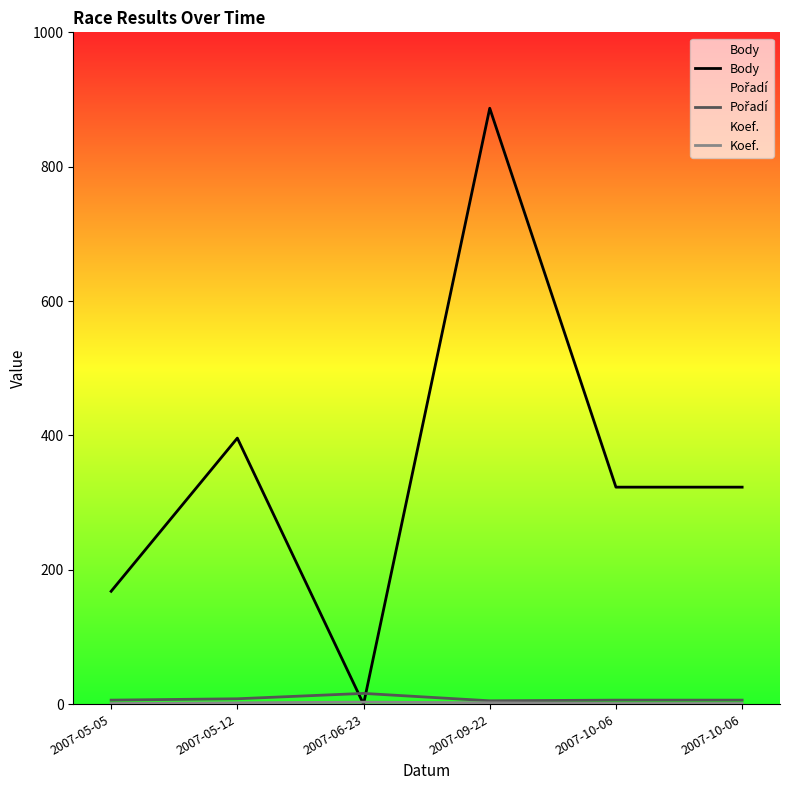

Reading left to right, transcribe all the data shown in this chart.

Body: 168	396	0	887	323	323
Pořadí: 6	8	16	5	6	6
Koef.: 1	2	3	2	1	1